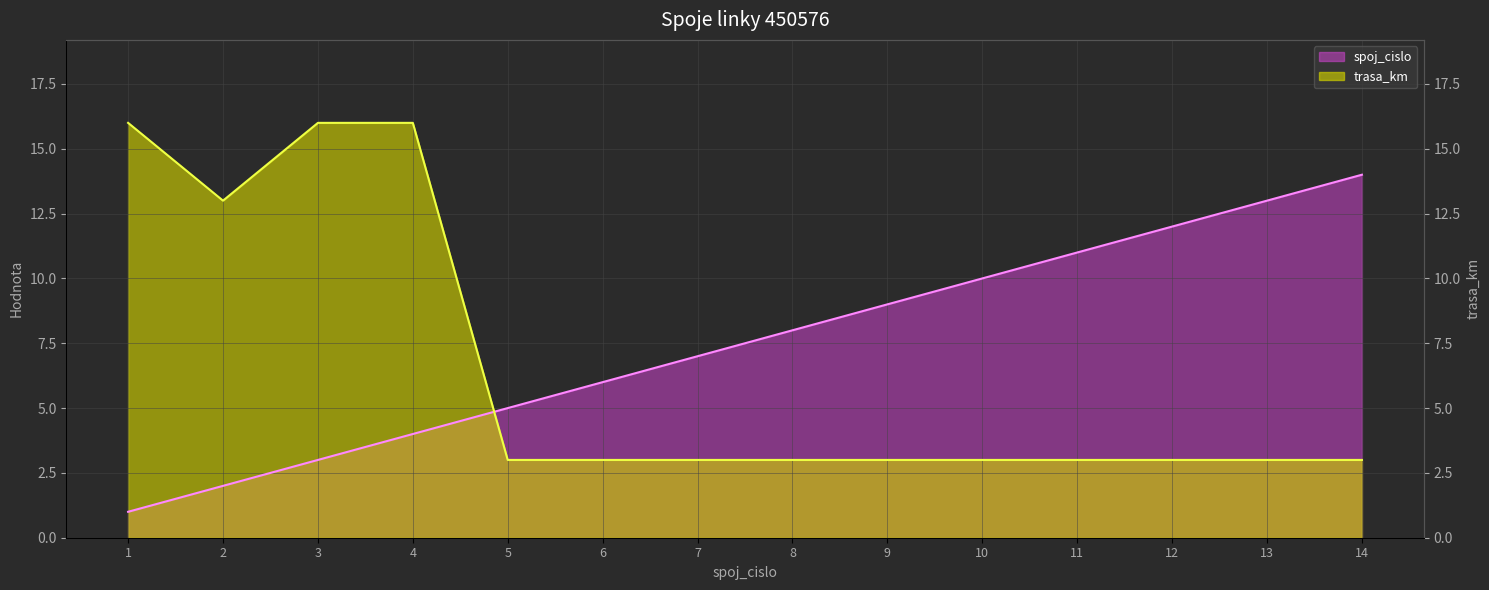

What is the total value across all series at 10?

13